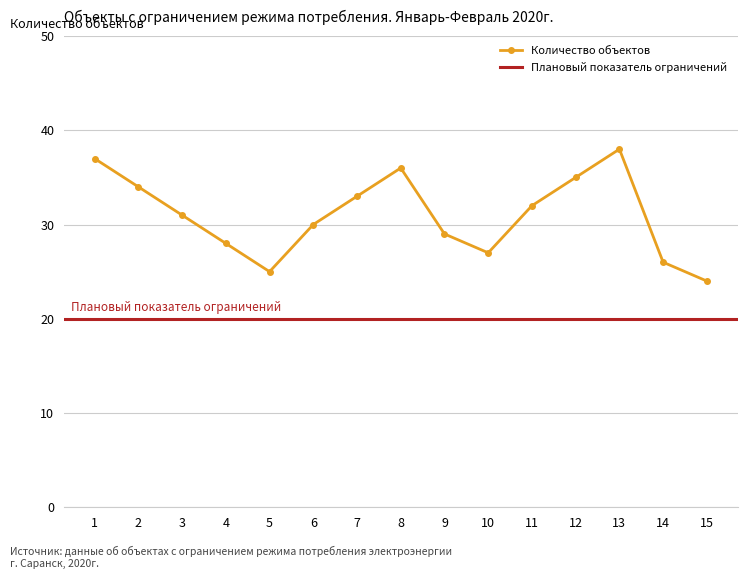

What is the sum of the values at 6 and 8?

66